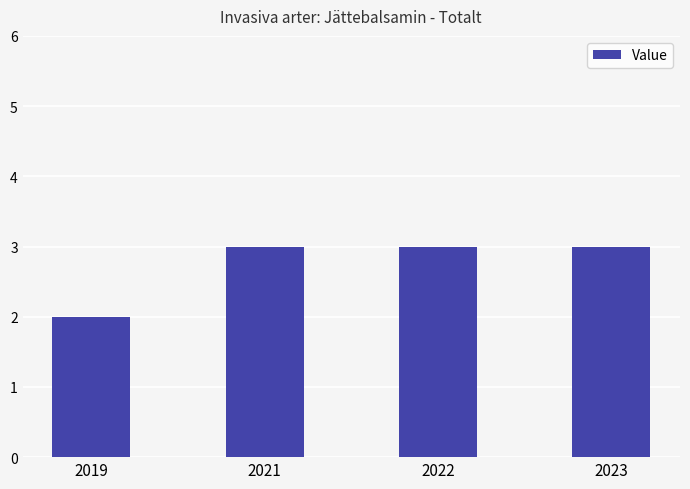

What is the smallest value displayed?

2